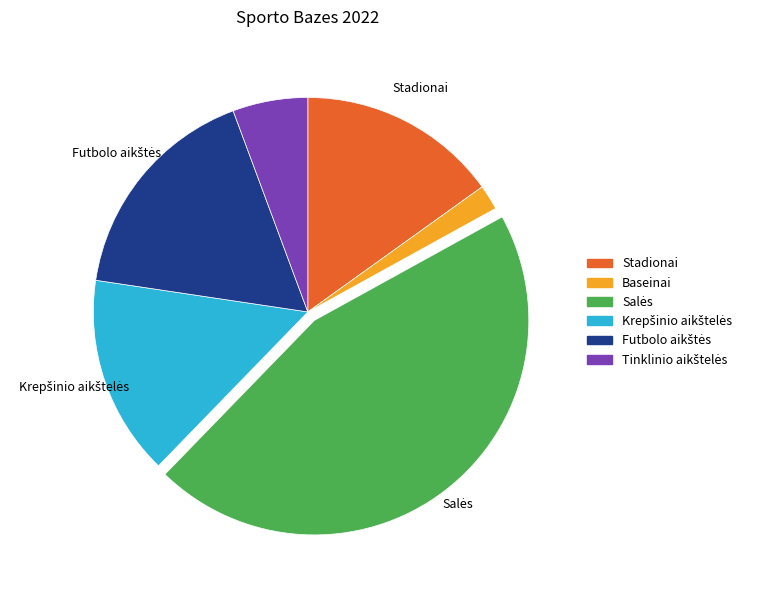

The Stadionai slice represents 15% of the pie. True or false?

True